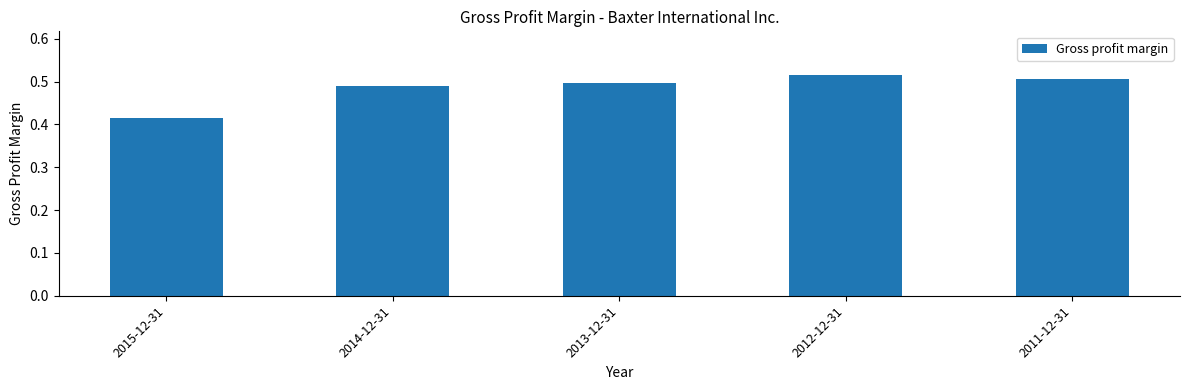

Is it true that the value at 2013-12-31 is 0.8?

False